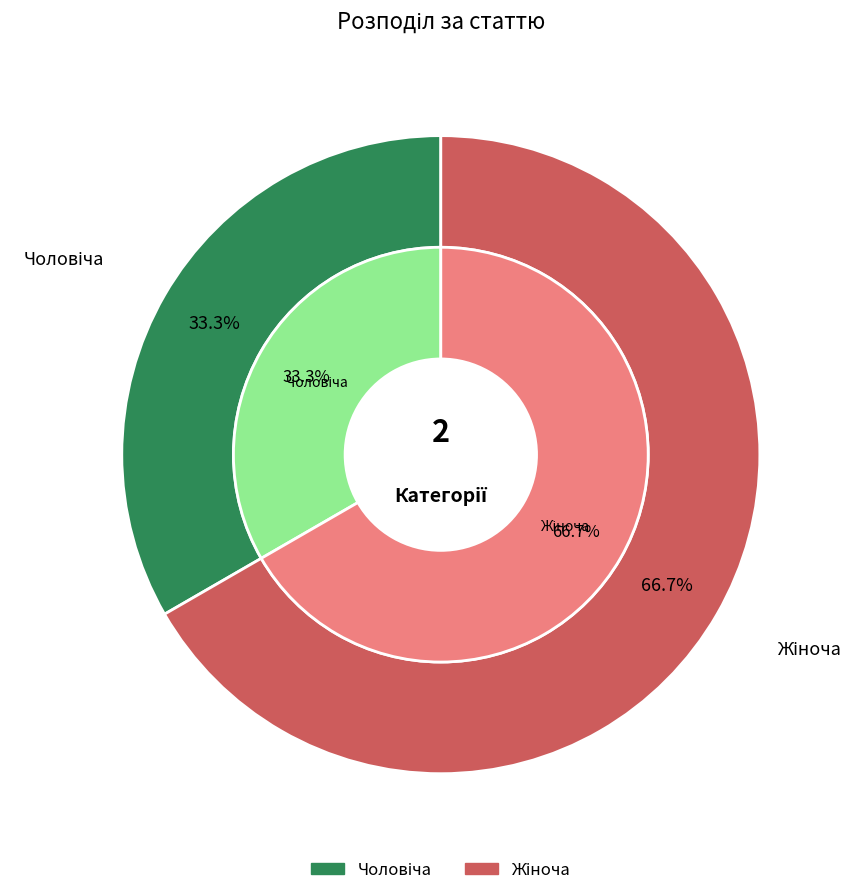

Which slice is the largest?

Жіноча